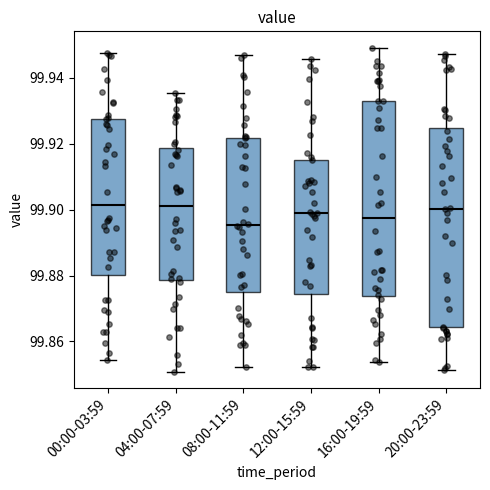

Where does the median line of the box for 08:00-11:59 sit on the y-axis? The values are not printed on the chart, so give them approximately, as read against the axis.

99.896